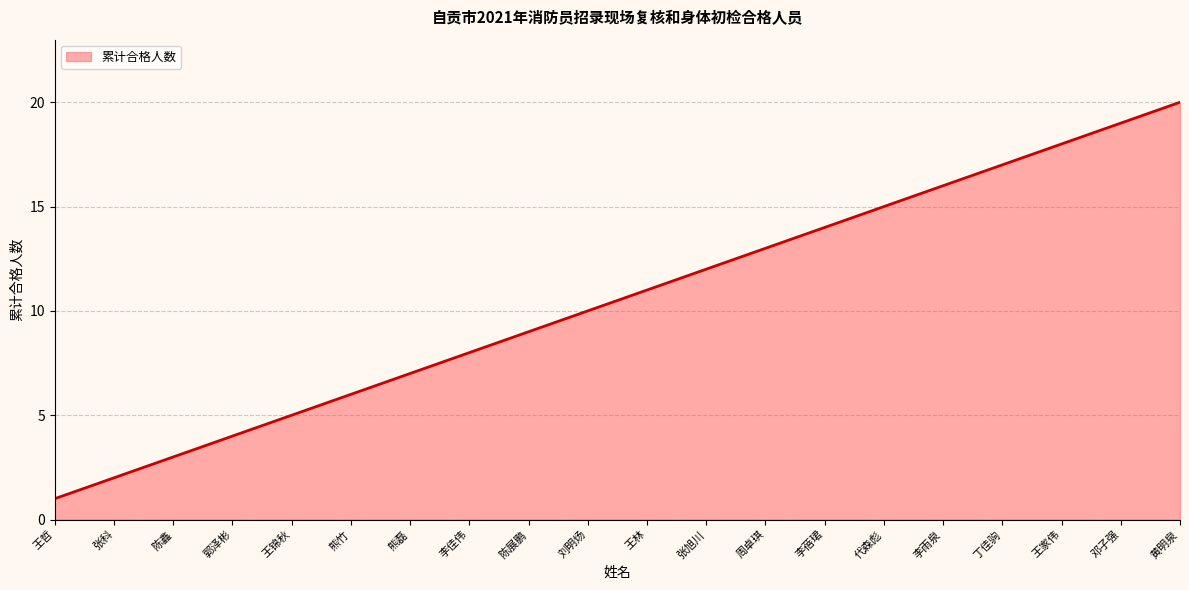

Rank the categories by value from lowest to highest.

王哲, 张科, 陈鑫, 郭泽彬, 王锦秋, 熊竹, 熊磊, 李佳伟, 陈展鹏, 刘明炀, 王林, 张旭川, 周卓琪, 李蓓珺, 代森彪, 李雨泉, 丁佳驹, 王家伟, 邓子强, 黄明泉